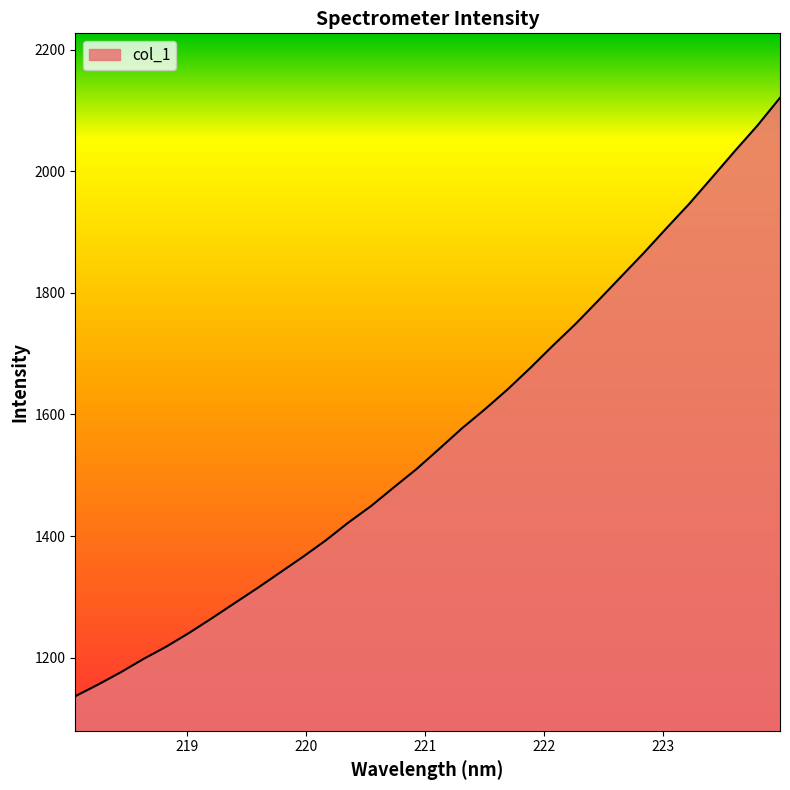

What is the maximum value shown in the chart?

2121.0